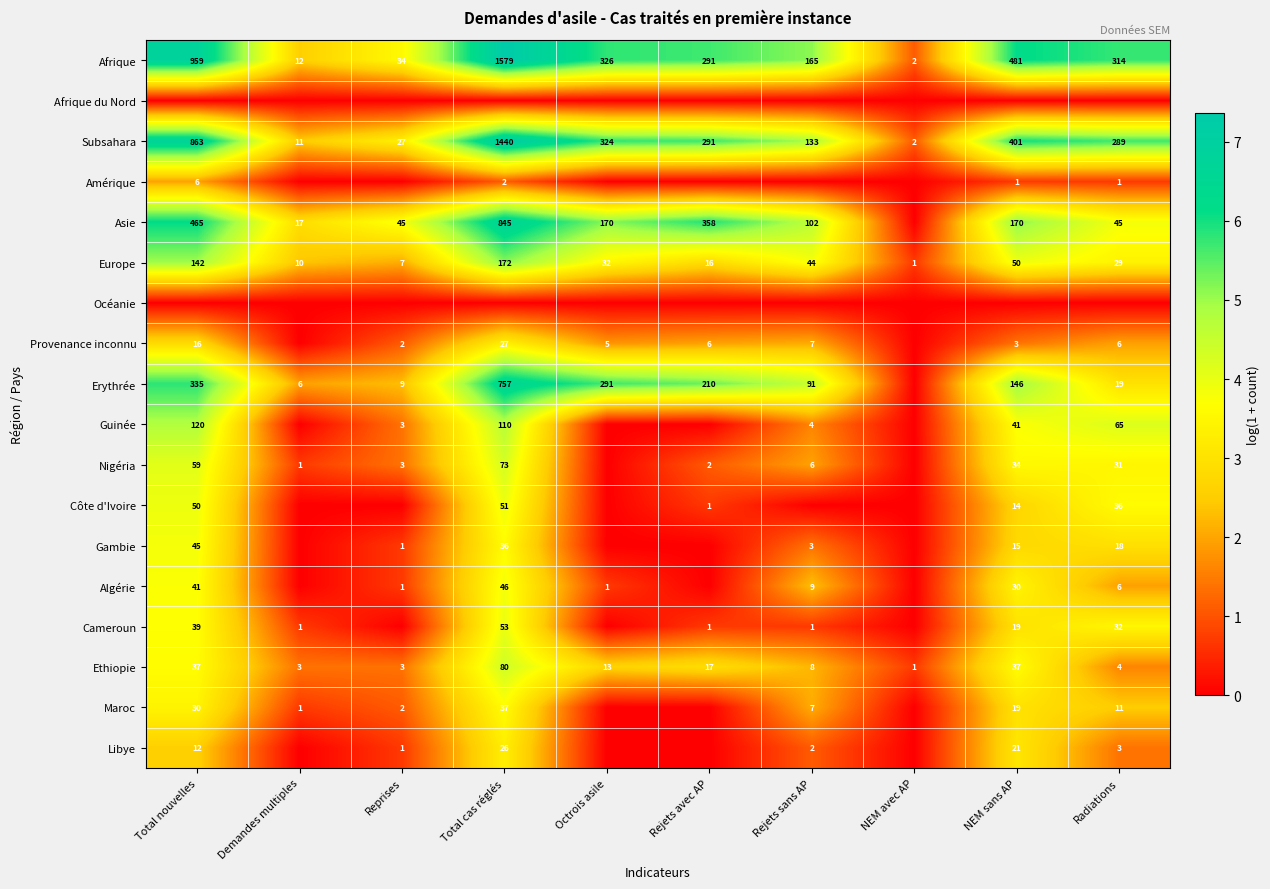

The Algérie series shows 41 at NEM sans AP. True or false?

False